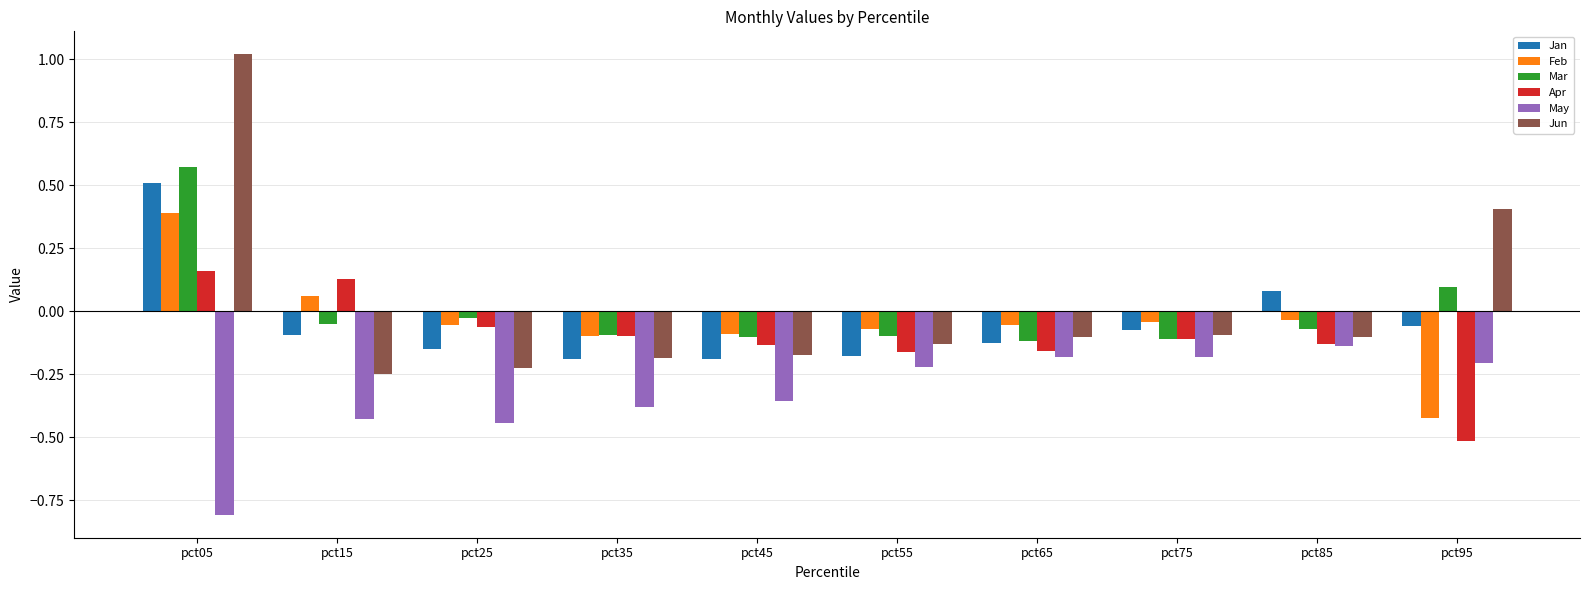

Which label corresponds to the smallest value in the chart?

pct05